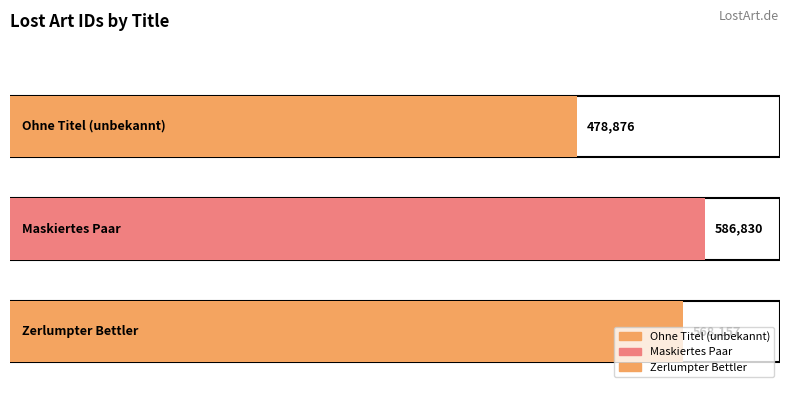

What is the change in value from Ohne Titel (unbekannt) to Maskiertes Paar?

+107954